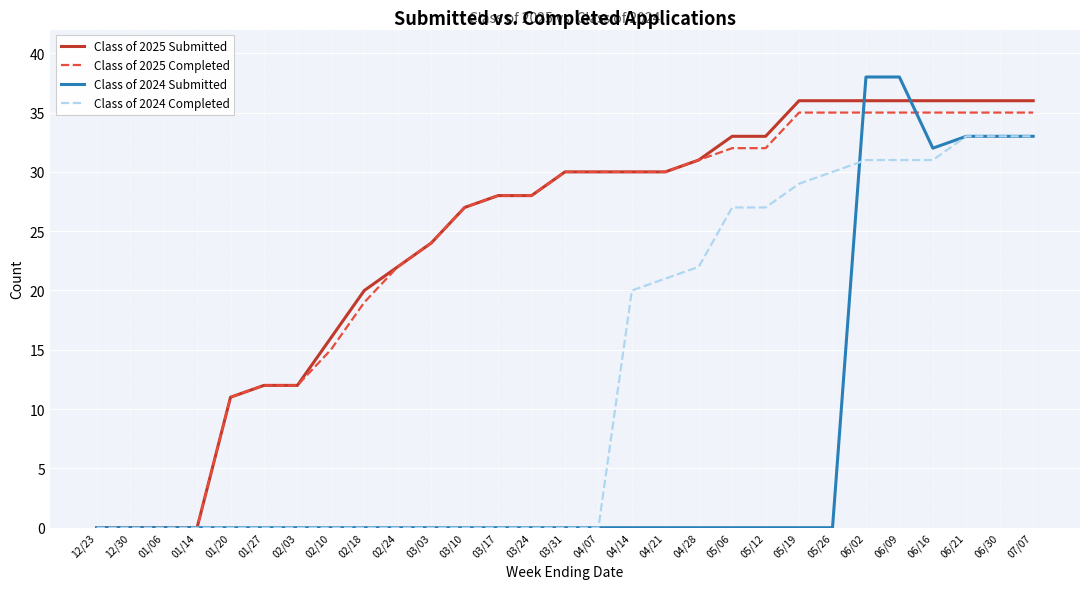

Which series has the widest spread of values?

Class of 2024 Submitted